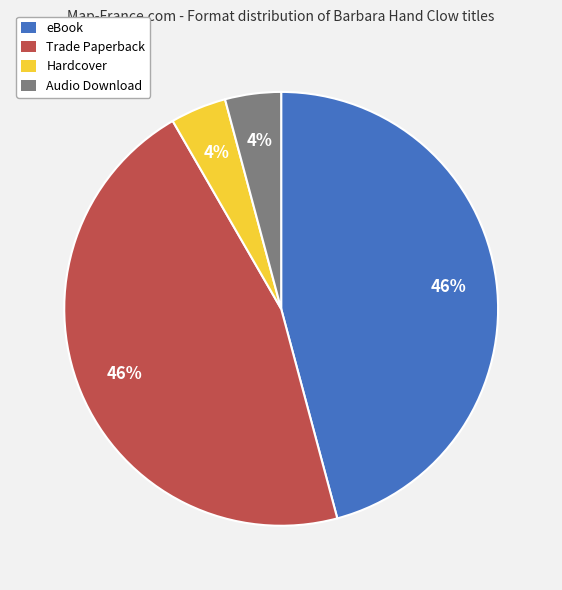

Which has a higher value, Audio Download or eBook?

eBook